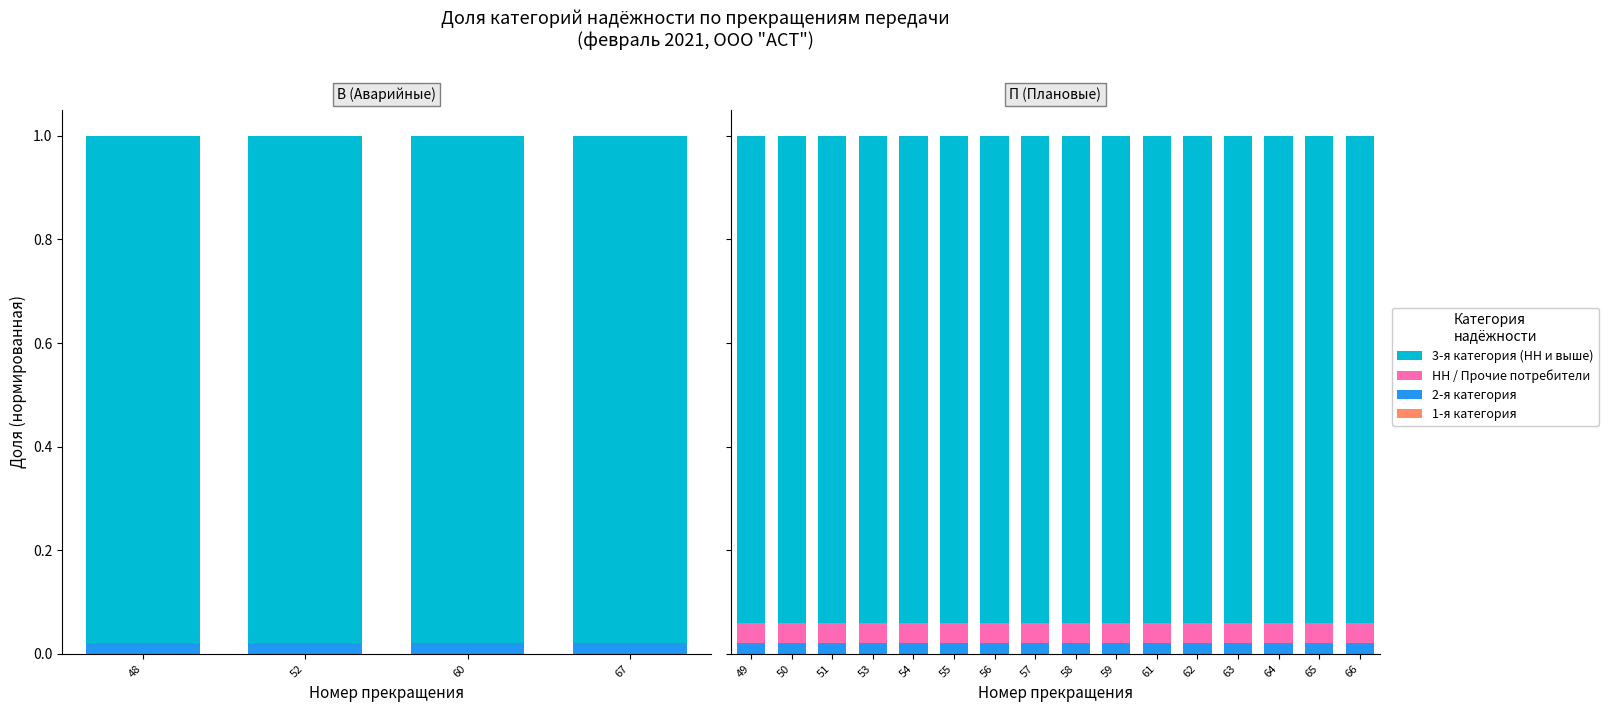

Which category has the highest value across all series?

49